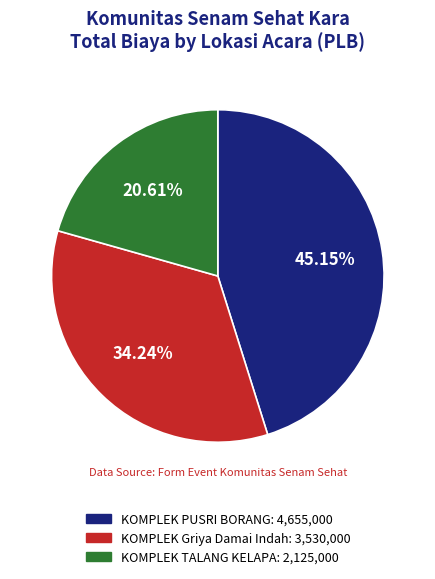

Does any single category account for the majority?

No